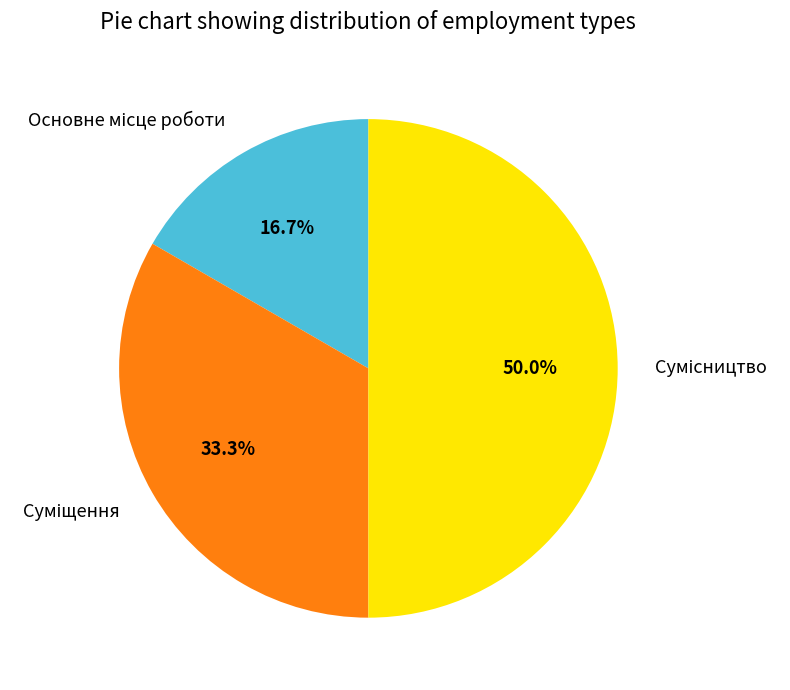

How many segments does this pie chart have?

3